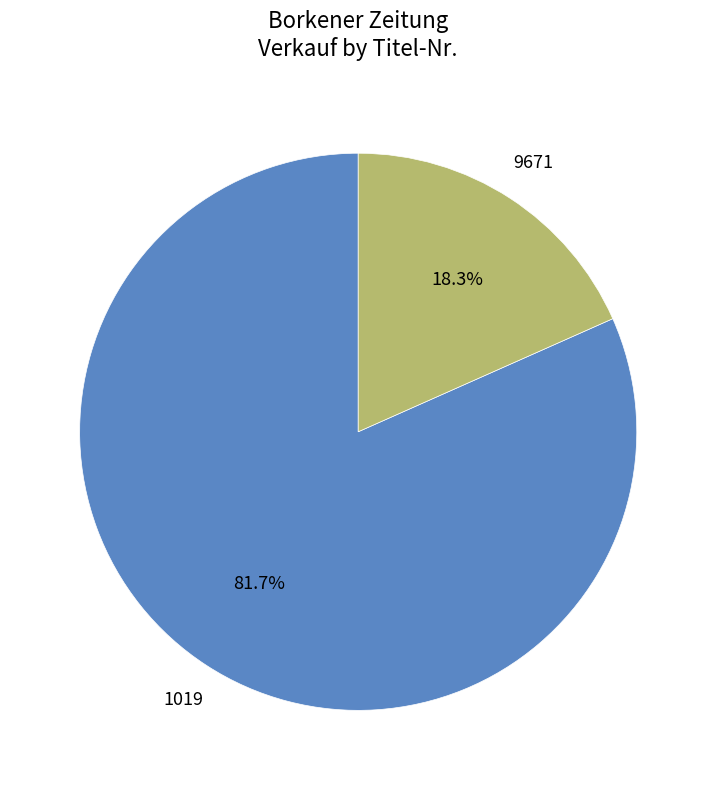

Which category accounts for the majority?

1019